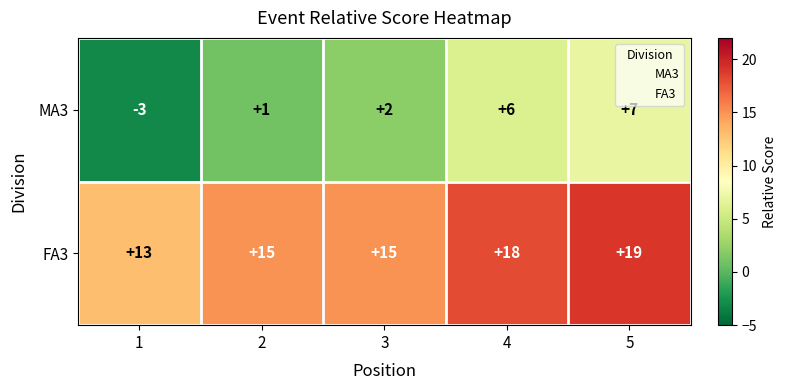

What is the highest value of the FA3 series?

19